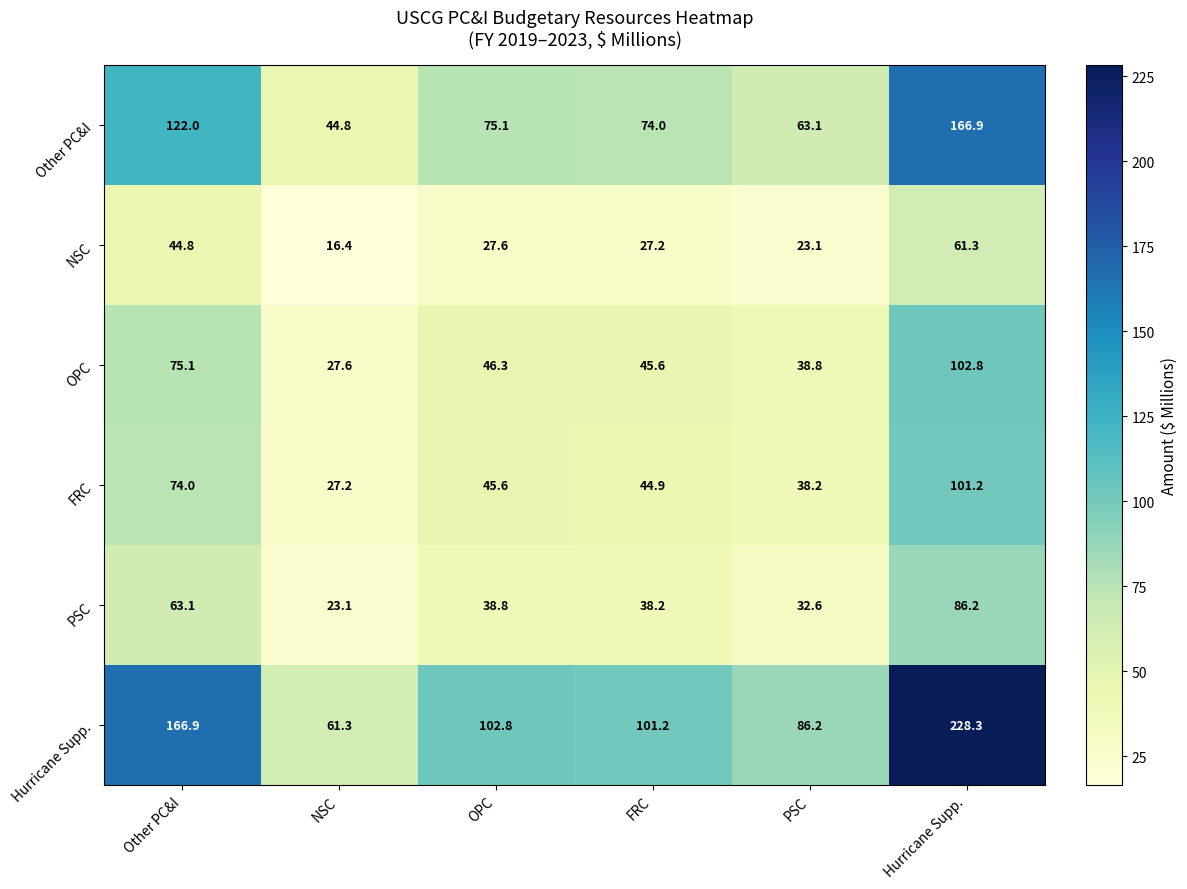

Which category has the lowest value in the PSC series?

NSC